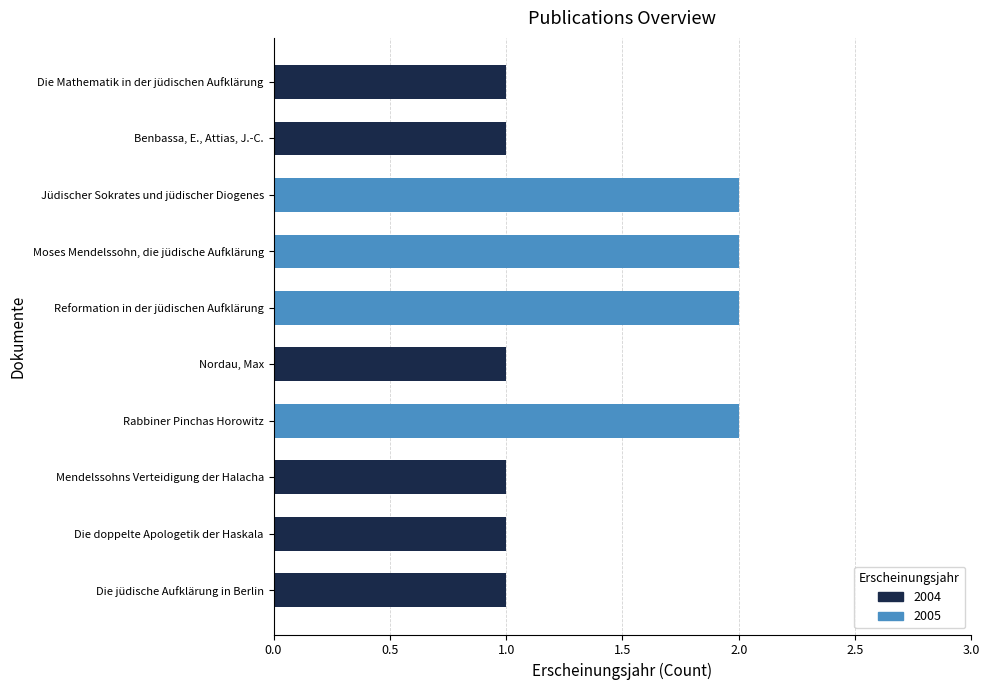

Does the chart contain stacked bars?

No